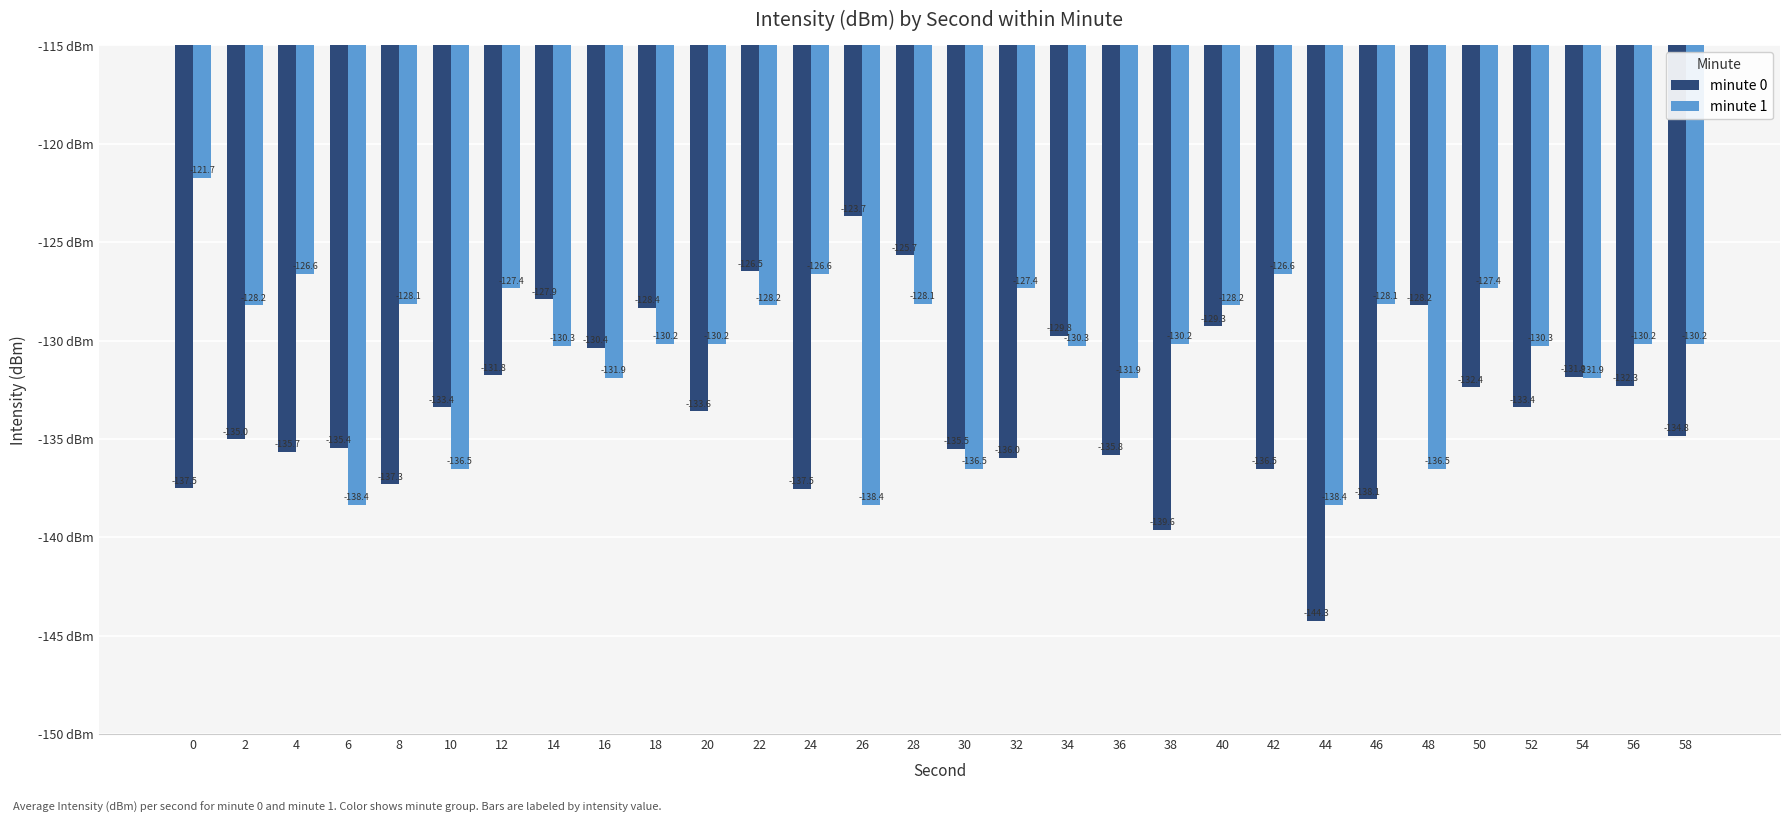

Rank the series by their average value, from lowest to highest.

minute 0, minute 1